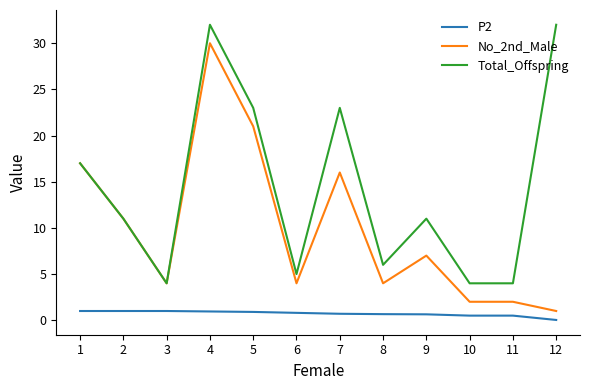

Between 2 and 6, which series saw the biggest shift?

No_2nd_Male